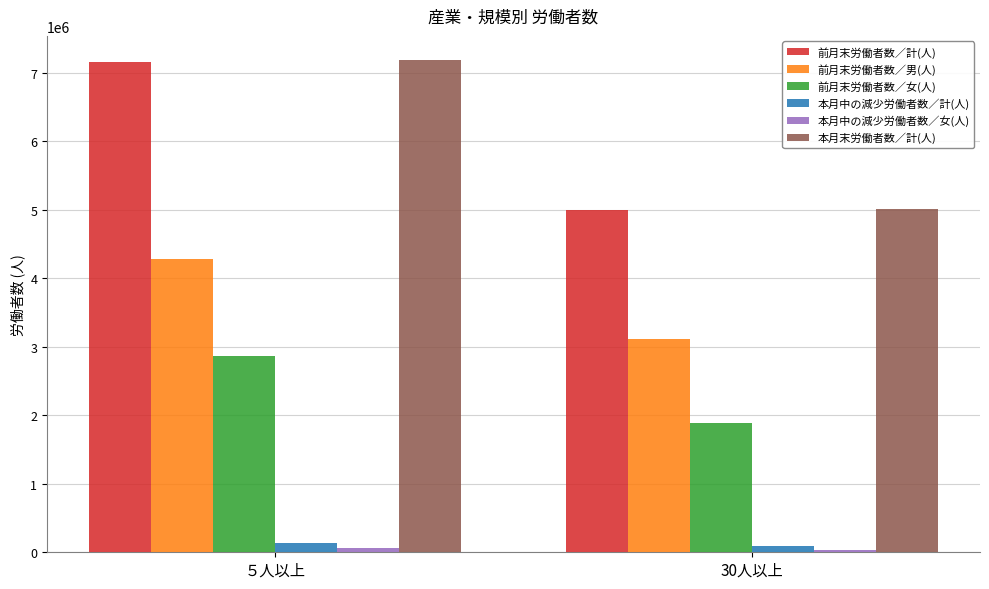

The 前月末労働者数／計(人) series shows 2481357 at ５人以上. True or false?

False